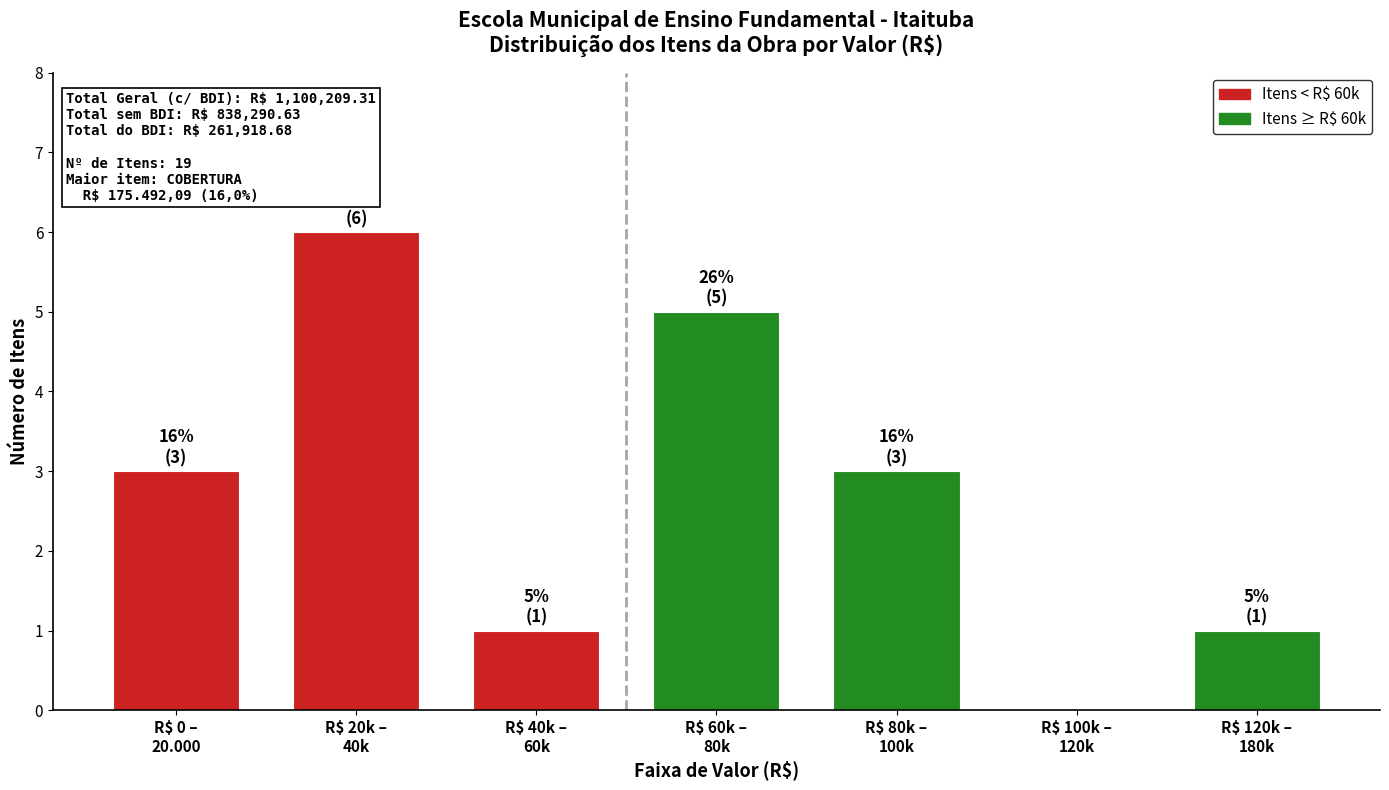

What is the greatest value displayed?

6